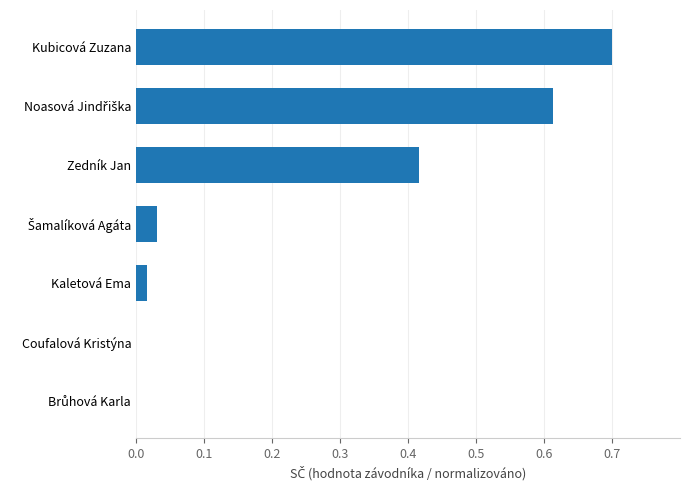

At which category does the chart reach its peak across all series?

Kubicová Zuzana